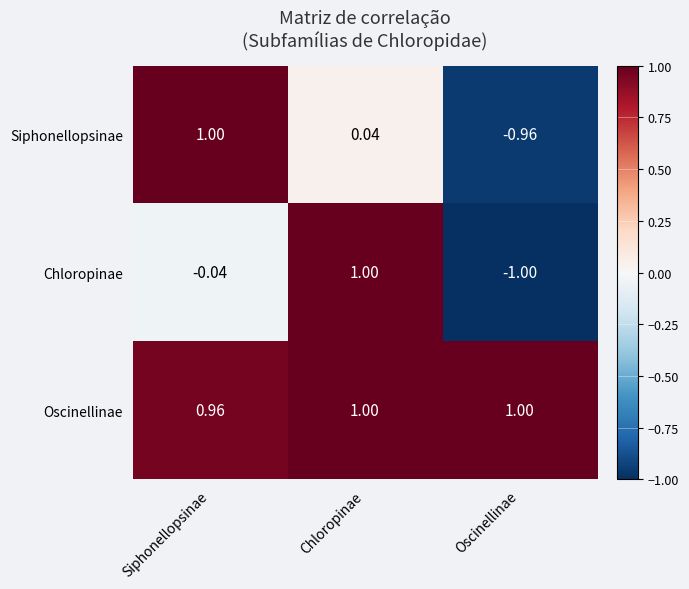

Which label corresponds to the smallest value in the chart?

Oscinellinae